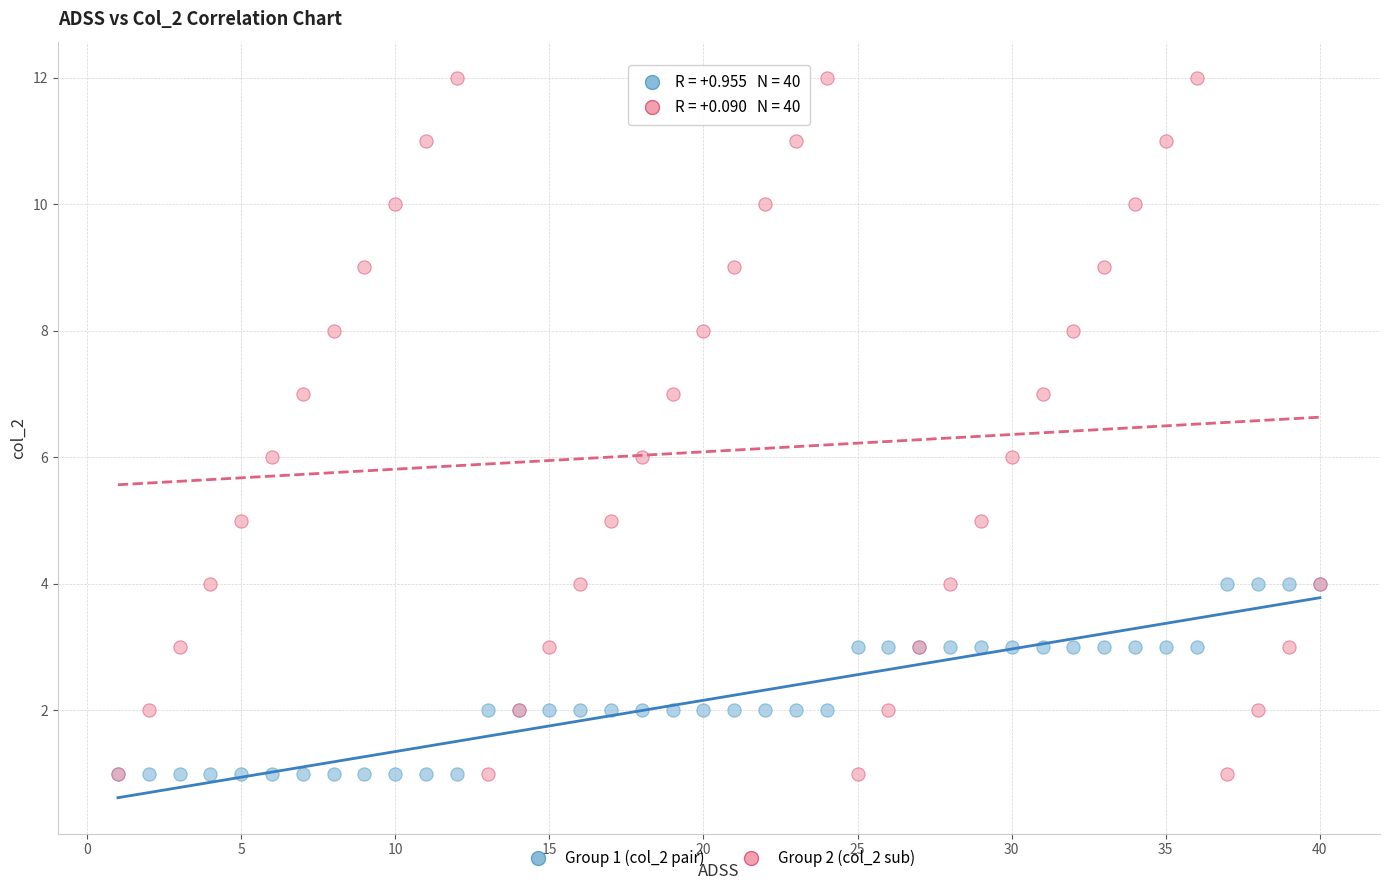

Which series contains the highest Y value?

Group 2 (col_2 sub)